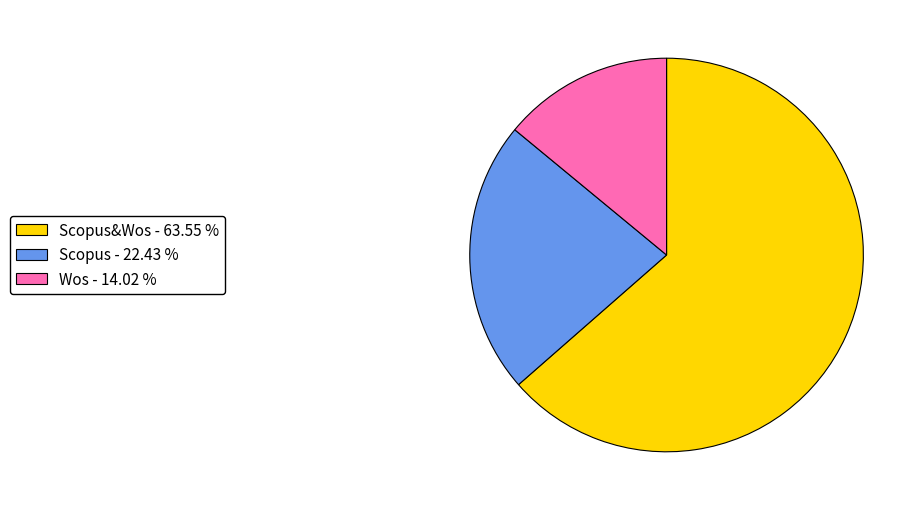

What is the majority slice?

Scopus&Wos - 63.55 %